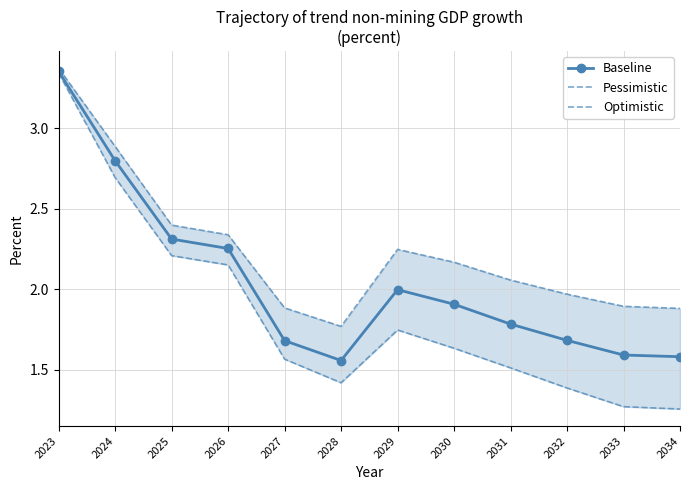

Is it true that Optimistic equals 1.1 at 2031?

False